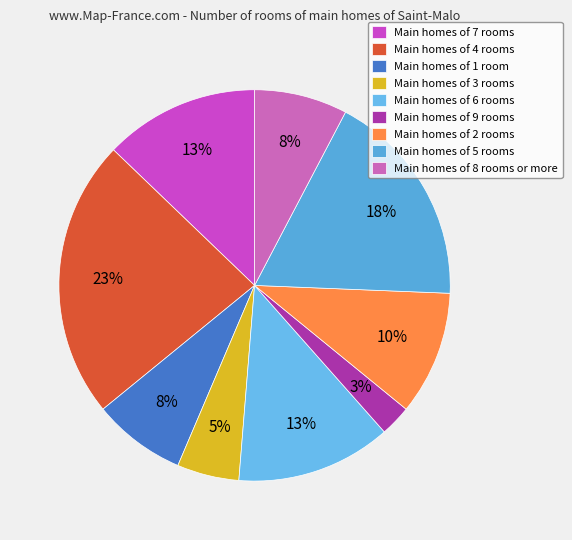

Which slice is the largest?

Main homes of 4 rooms